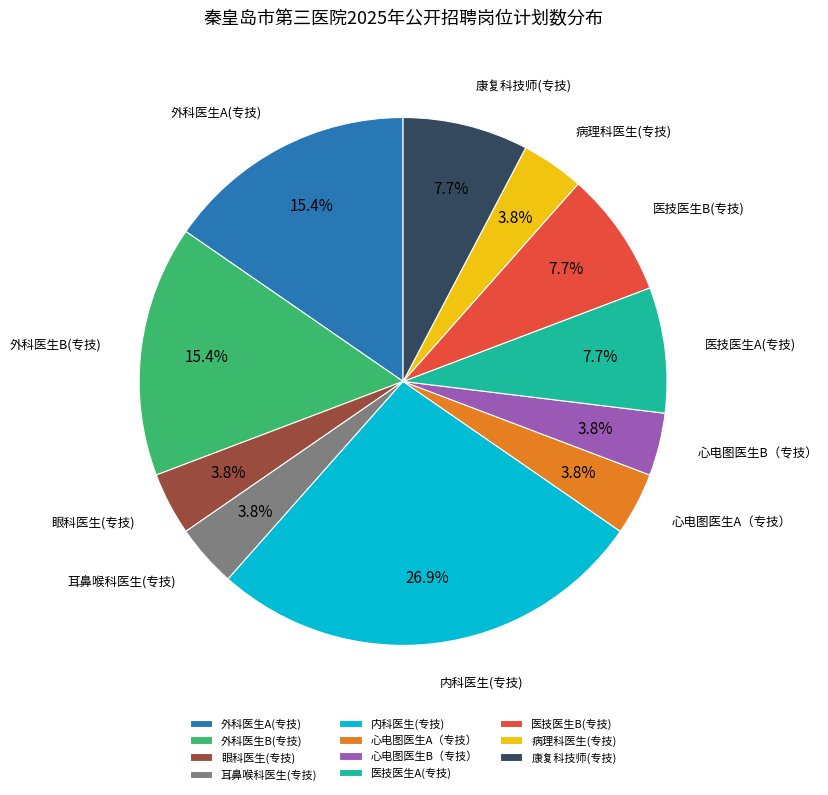

What is the ratio of the value at 外科医生A(专技) to the value at 医技医生A(专技)?

2.0